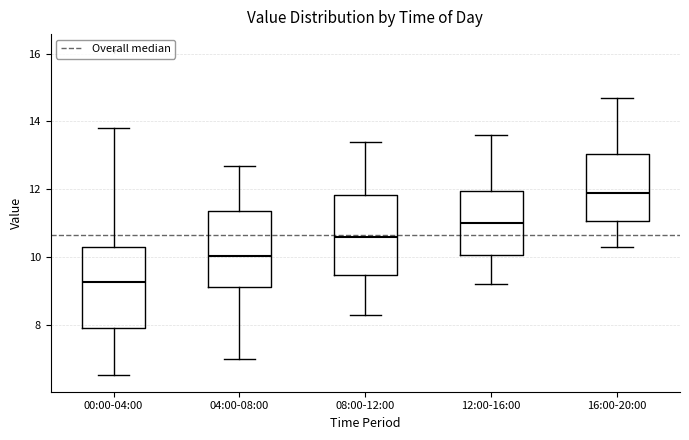

Where does the upper whisker of the box for 04:00-08:00 end on the y-axis? The values are not printed on the chart, so give them approximately, as read against the axis.

12.8